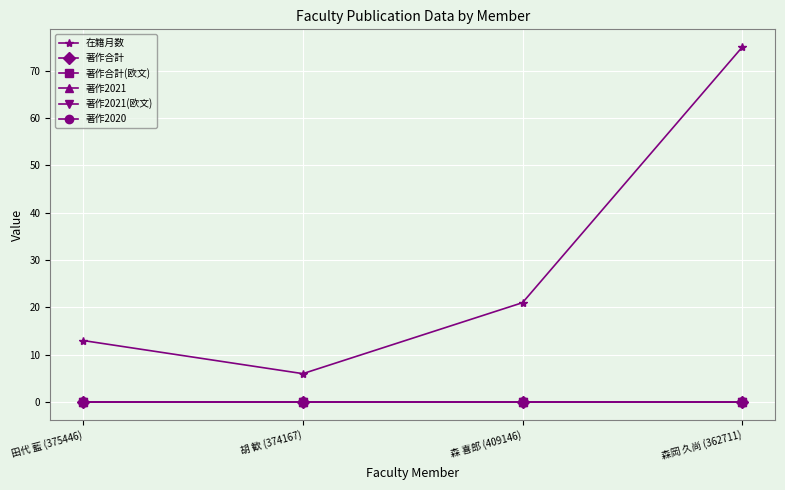

Which series changed the most between 胡 歓 (374167) and 森 喜郎 (409146)?

在籍月数